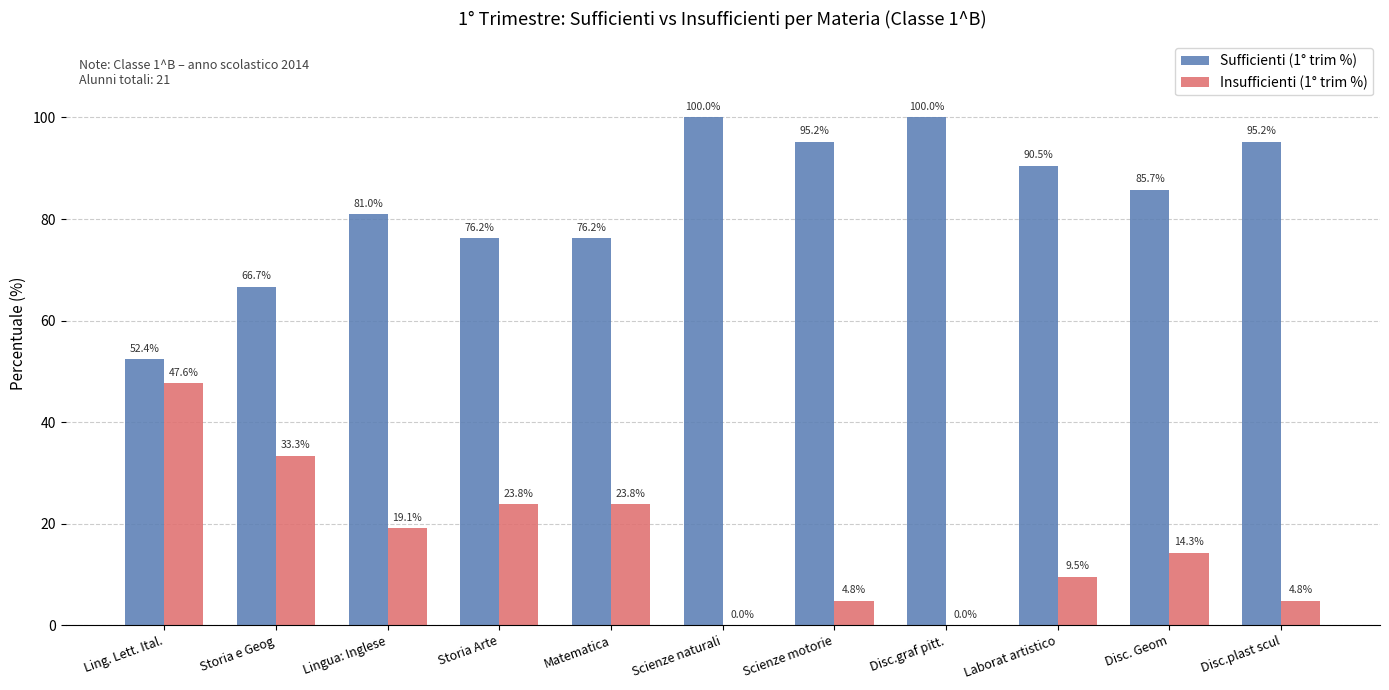

True or false: Sufficienti (1° trim %) has a value of 177.3 at Disc.graf pitt..

False